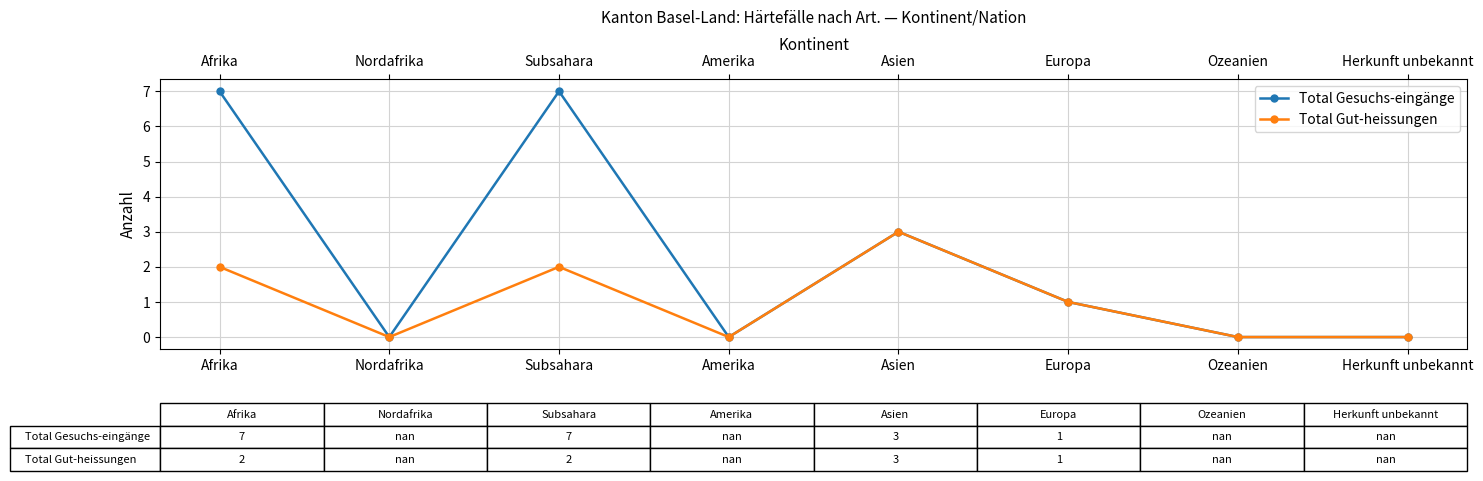

At how many categories does at least one series exceed 6?

2